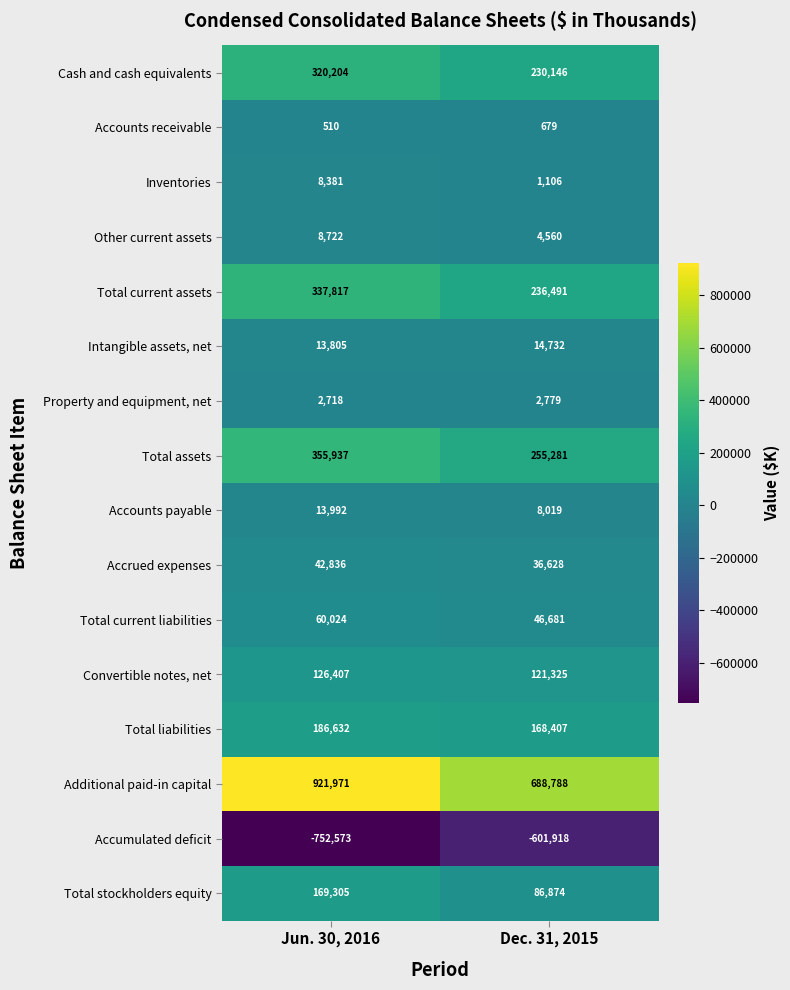

What is the total value across all series at Dec. 31, 2015?

1300578